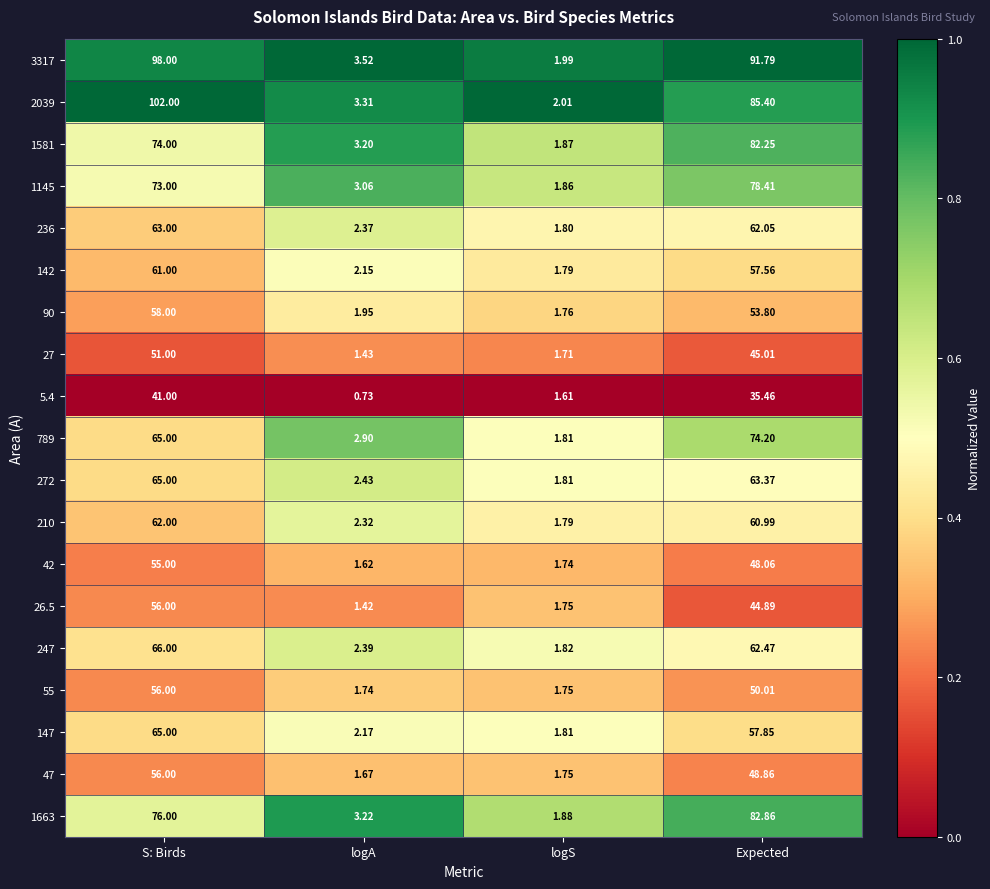

List the labels in order of 26.5 value, largest first.

S: Birds, Expected, logS, logA